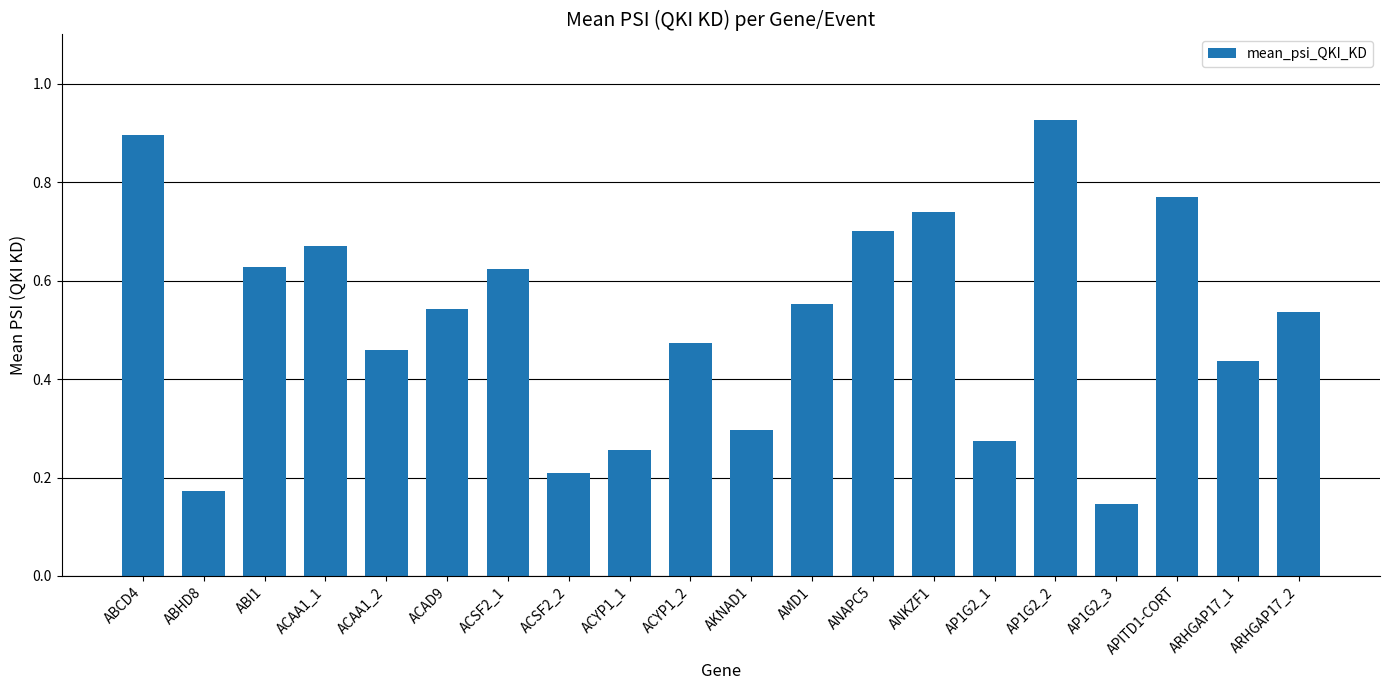

What is the label of the 18th bar from the left?

APITD1-CORT